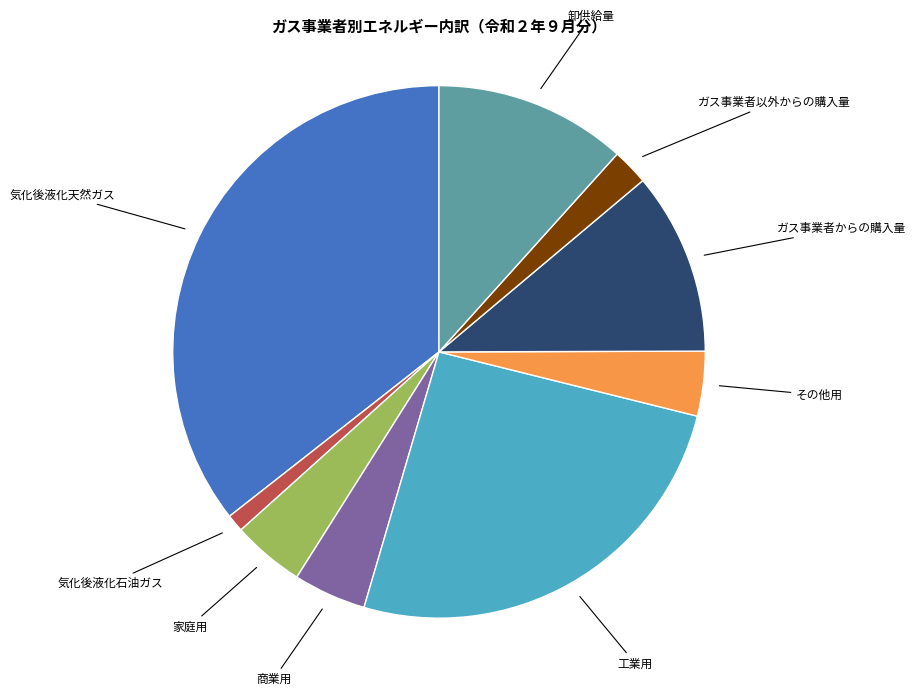

Does any single category account for the majority?

No